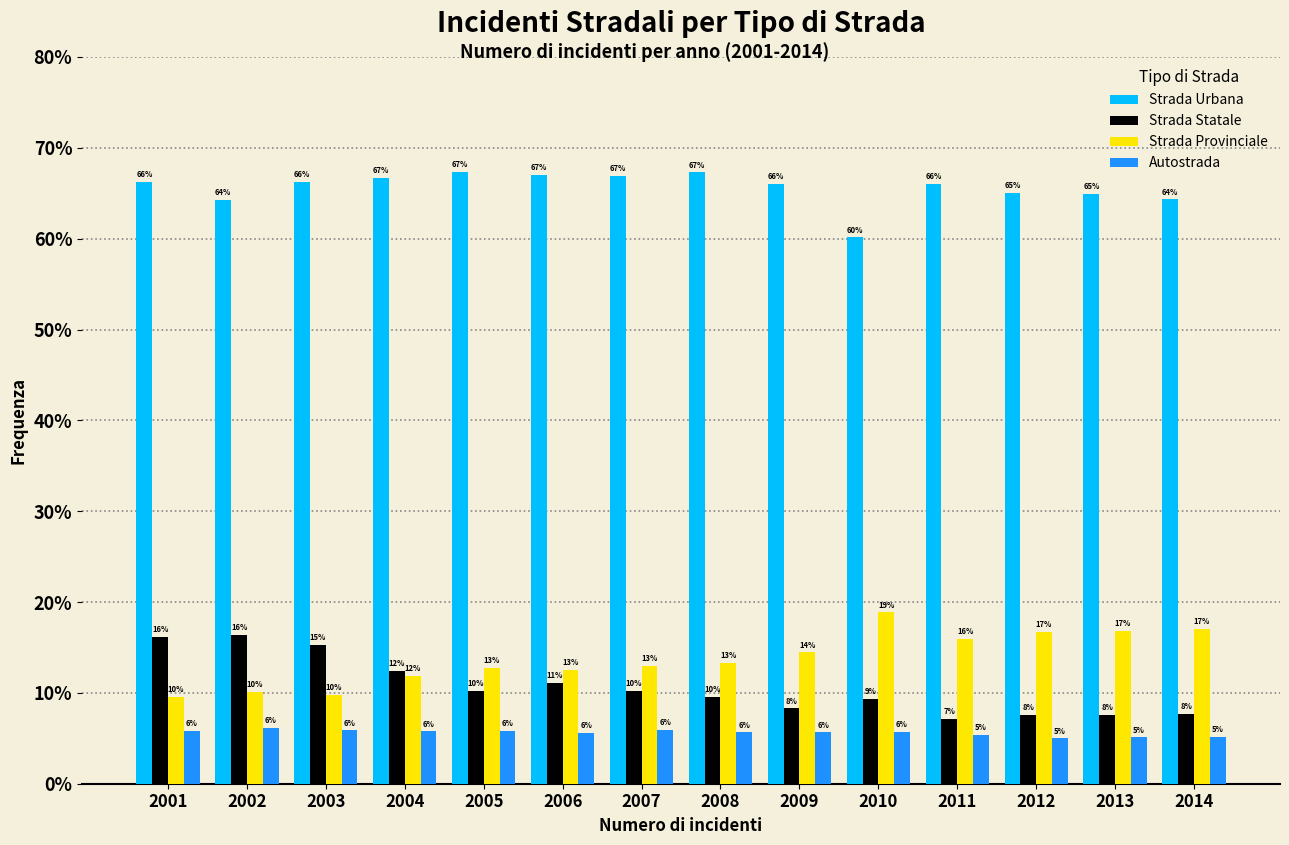

At how many categories does at least one series exceed 55?

14